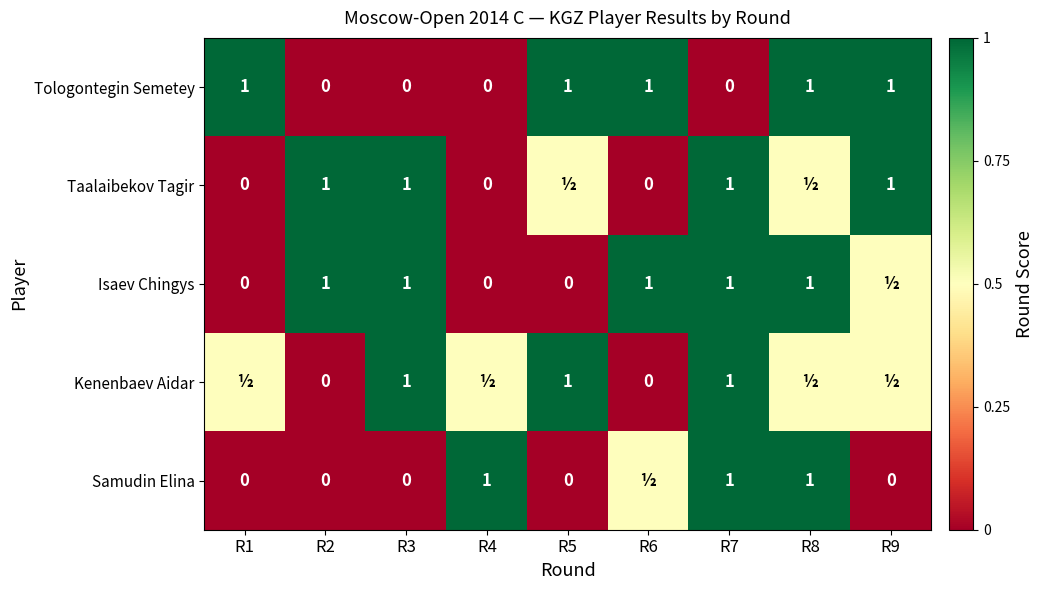

What is the total value across all series at R3?

3.0